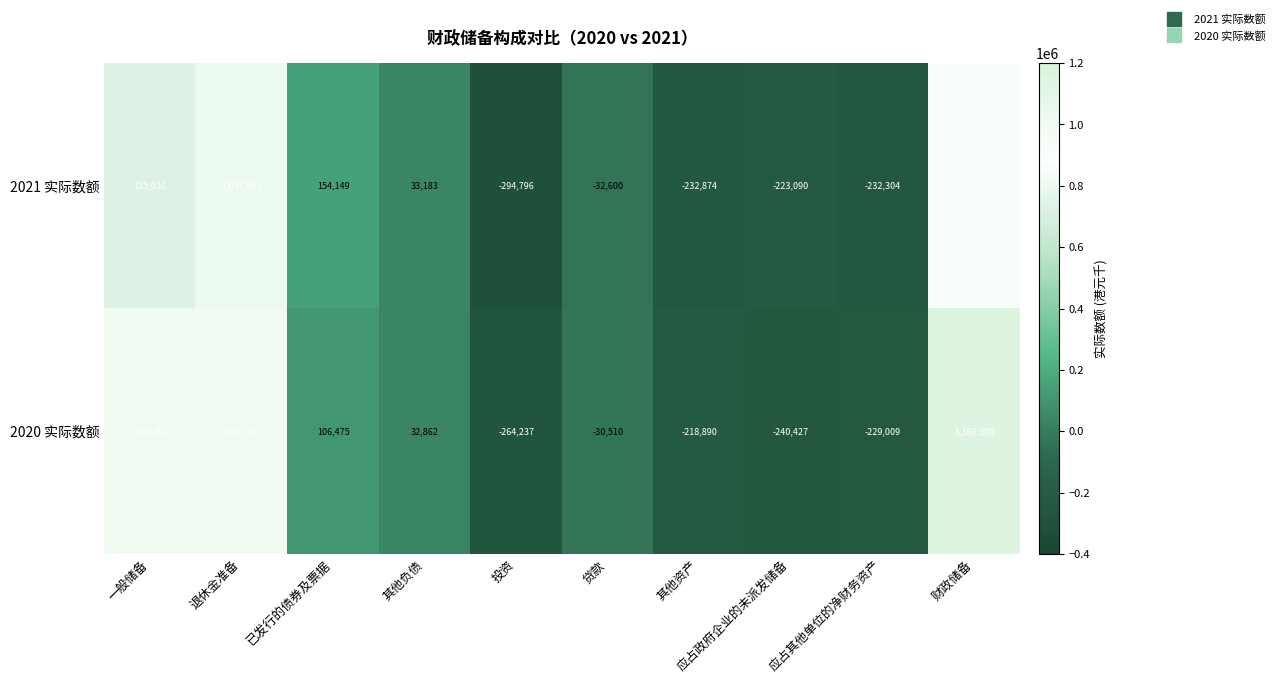

List the series in order of their peak value, highest first.

2020 实际数额, 2021 实际数额